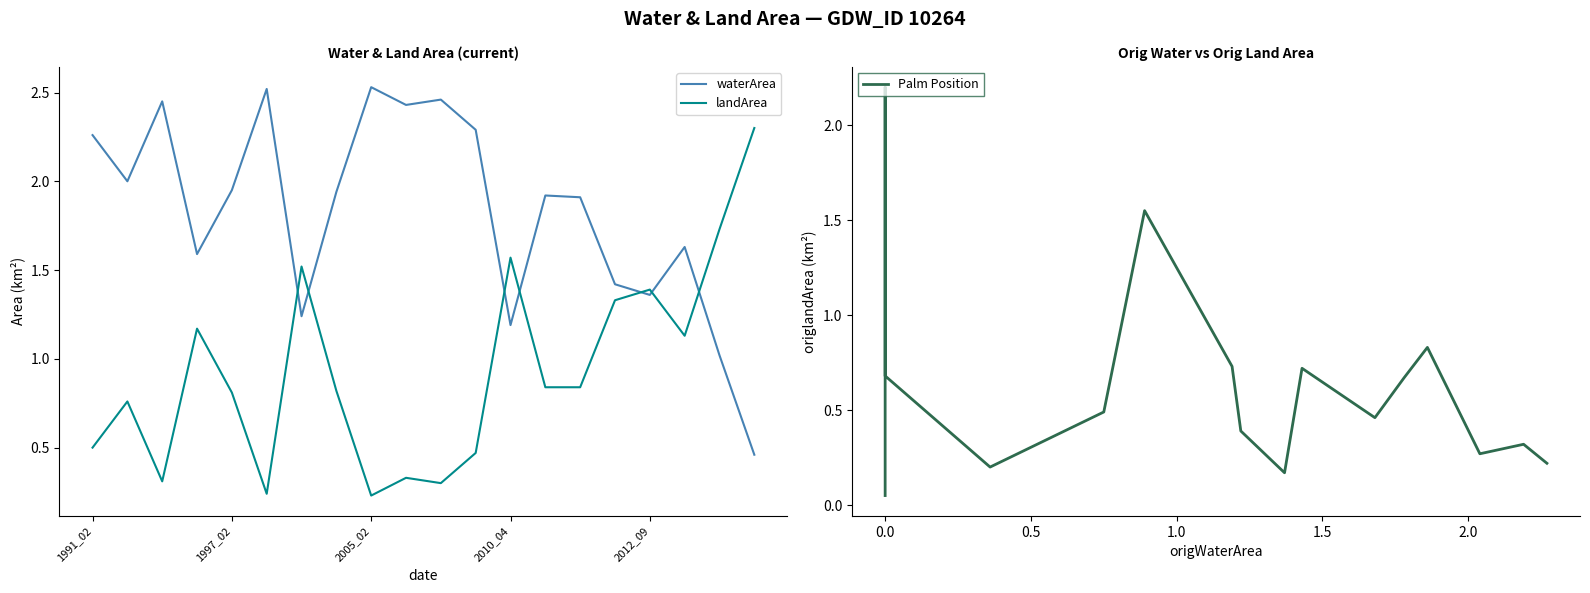

At which label is waterArea closest to 1?

18